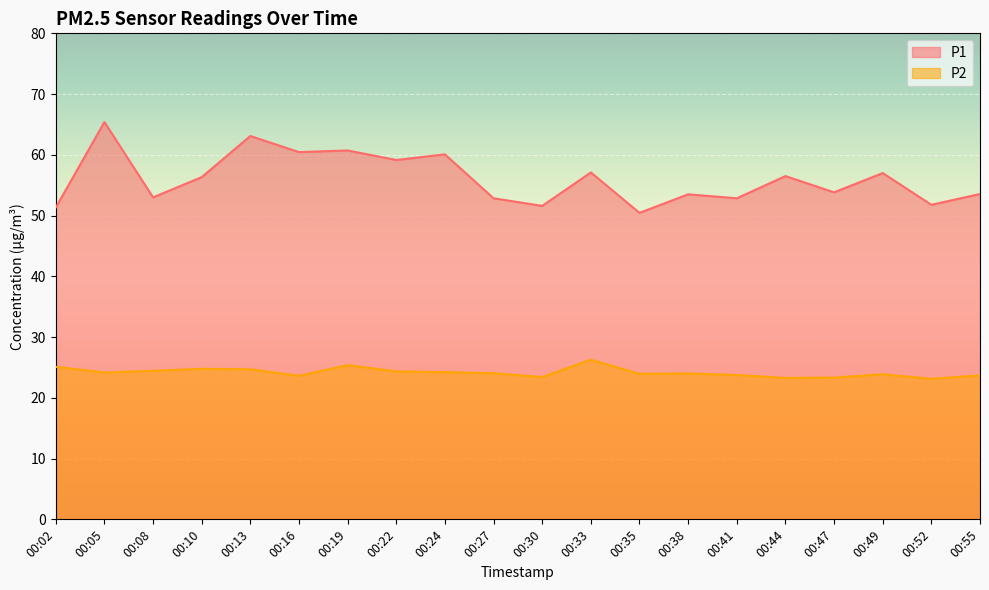

What is the sum of the P2 values at 00:10 and 00:13?

49.5